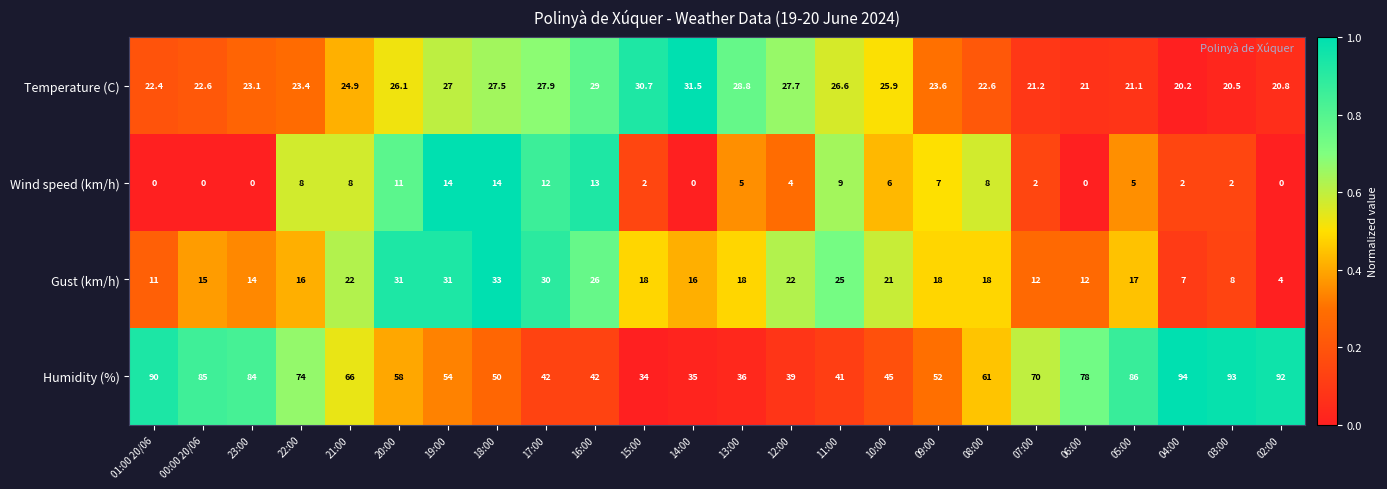

Which series has the largest range (max minus min)?

Humidity (%)